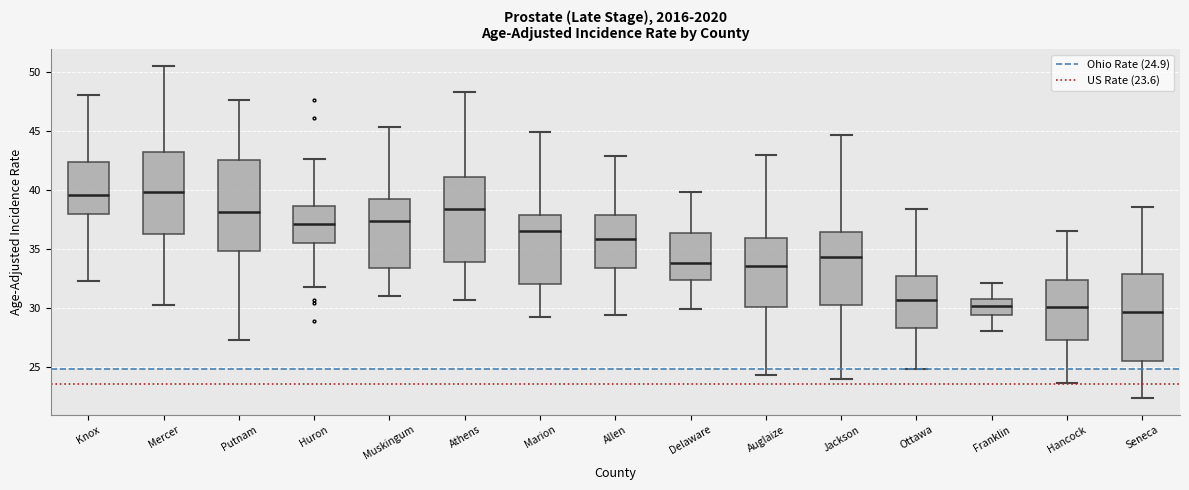

Reading left to right, read every box against the y-axis: the position of its median line, the range the box covers, and the ends of its whiskers. The values are not printed on the chart, so give them approximately, as read against the axis.

Knox: median 39.5, box 38.0 to 42.5, whiskers 32.5 to 48.0
Mercer: median 40.0, box 36.0 to 43.0, whiskers 30.5 to 50.5
Putnam: median 38.0, box 35.0 to 42.5, whiskers 27.5 to 47.5
Huron: median 37.0, box 35.5 to 38.5, whiskers 32.0 to 42.5
Muskingum: median 37.5, box 33.5 to 39.5, whiskers 31.0 to 45.5
Athens: median 38.5, box 34.0 to 41.0, whiskers 30.5 to 48.5
Marion: median 36.5, box 32.0 to 38.0, whiskers 29.5 to 45.0
Allen: median 36.0, box 33.5 to 38.0, whiskers 29.5 to 43.0
Delaware: median 34.0, box 32.5 to 36.5, whiskers 30.0 to 40.0
Auglaize: median 33.5, box 30.0 to 36.0, whiskers 24.5 to 43.0
Jackson: median 34.5, box 30.5 to 36.5, whiskers 24.0 to 44.5
Ottawa: median 30.5, box 28.5 to 32.5, whiskers 25.0 to 38.5
Franklin: median 30.0, box 29.5 to 31.0, whiskers 28.0 to 32.0
Hancock: median 30.0, box 27.5 to 32.5, whiskers 23.5 to 36.5
Seneca: median 29.5, box 25.5 to 33.0, whiskers 22.5 to 38.5